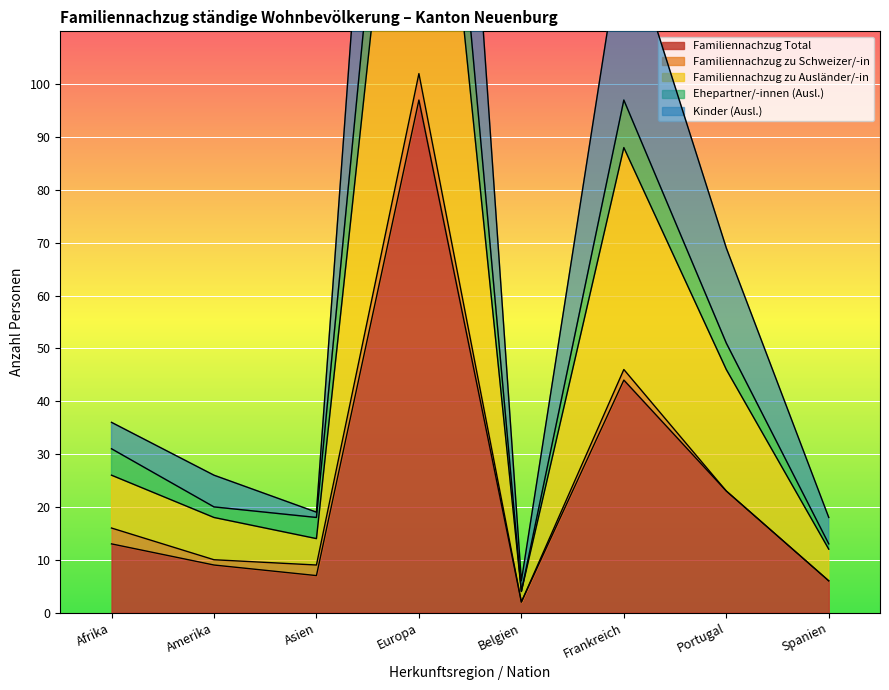

What is the label of the 2nd point from the right?

Portugal